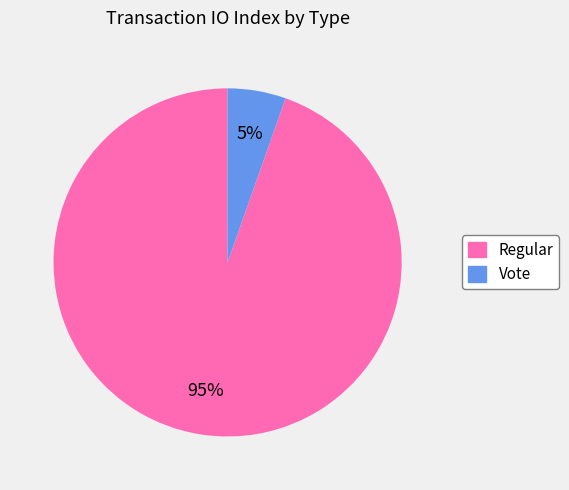

Is it true that Vote is 1% of the pie?

False